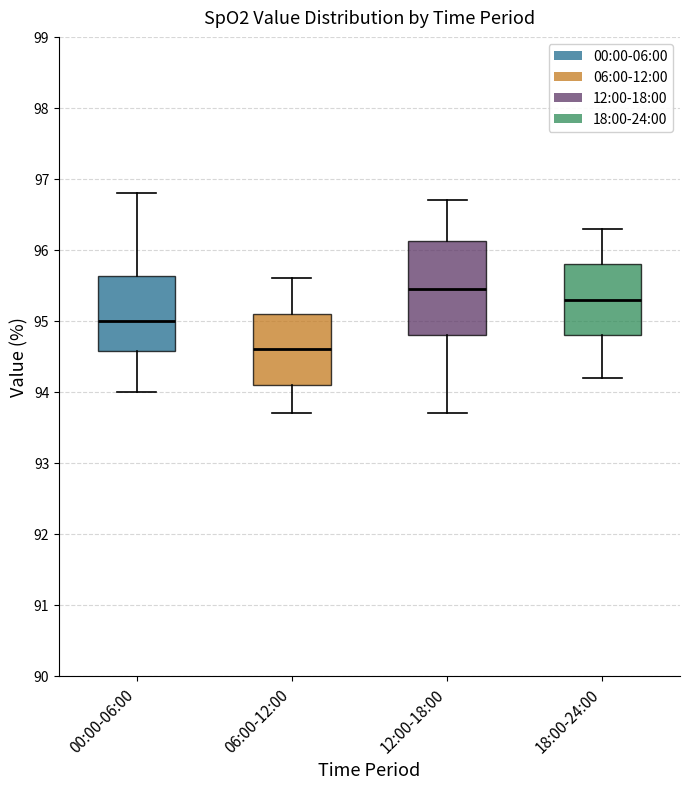

Reading left to right, read every box against the y-axis: the position of its median line, the range the box covers, and the ends of its whiskers. The values are not printed on the chart, so give them approximately, as read against the axis.

00:00-06:00: median 95.0, box 94.6 to 95.6, whiskers 94.0 to 96.8
06:00-12:00: median 94.6, box 94.1 to 95.1, whiskers 93.7 to 95.6
12:00-18:00: median 95.5, box 94.8 to 96.1, whiskers 93.7 to 96.7
18:00-24:00: median 95.3, box 94.8 to 95.8, whiskers 94.2 to 96.3